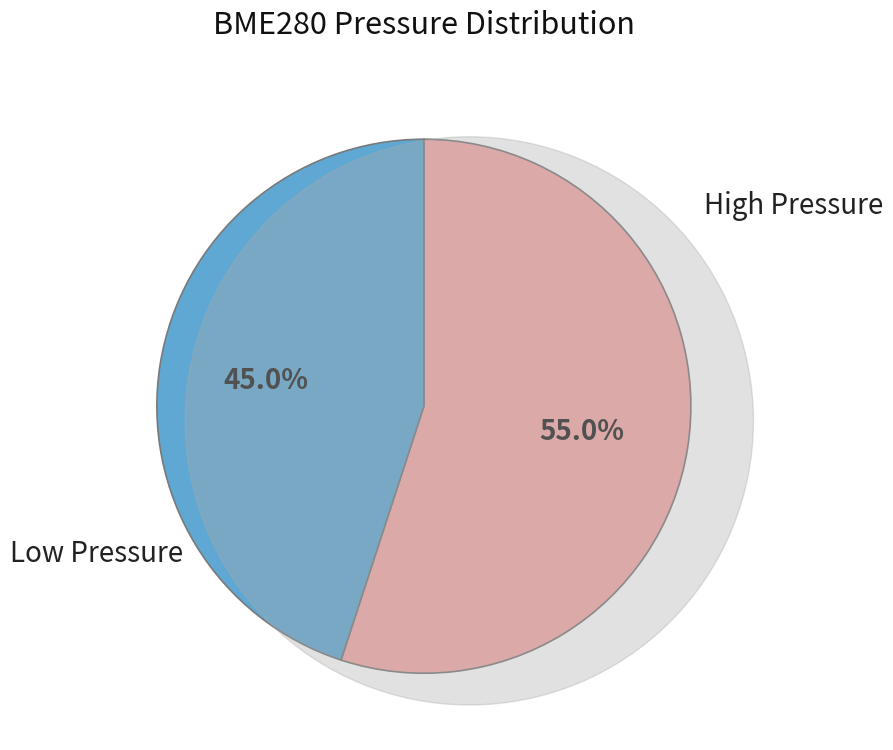

Is there any slice that represents more than half of the pie?

Yes